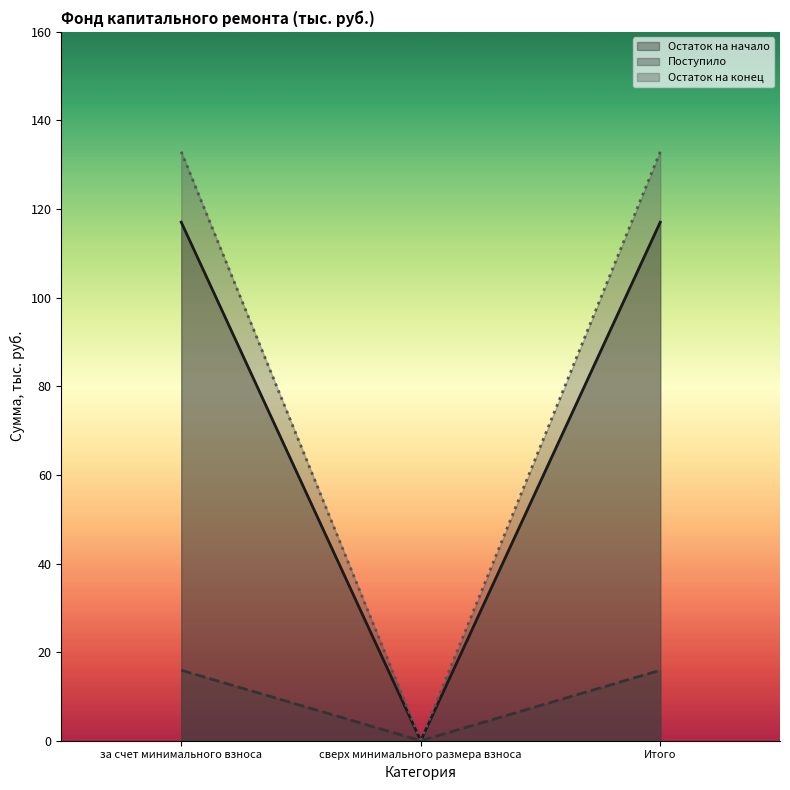

What value does the Остаток на начало series have at за счет минимального взноса?

117.0